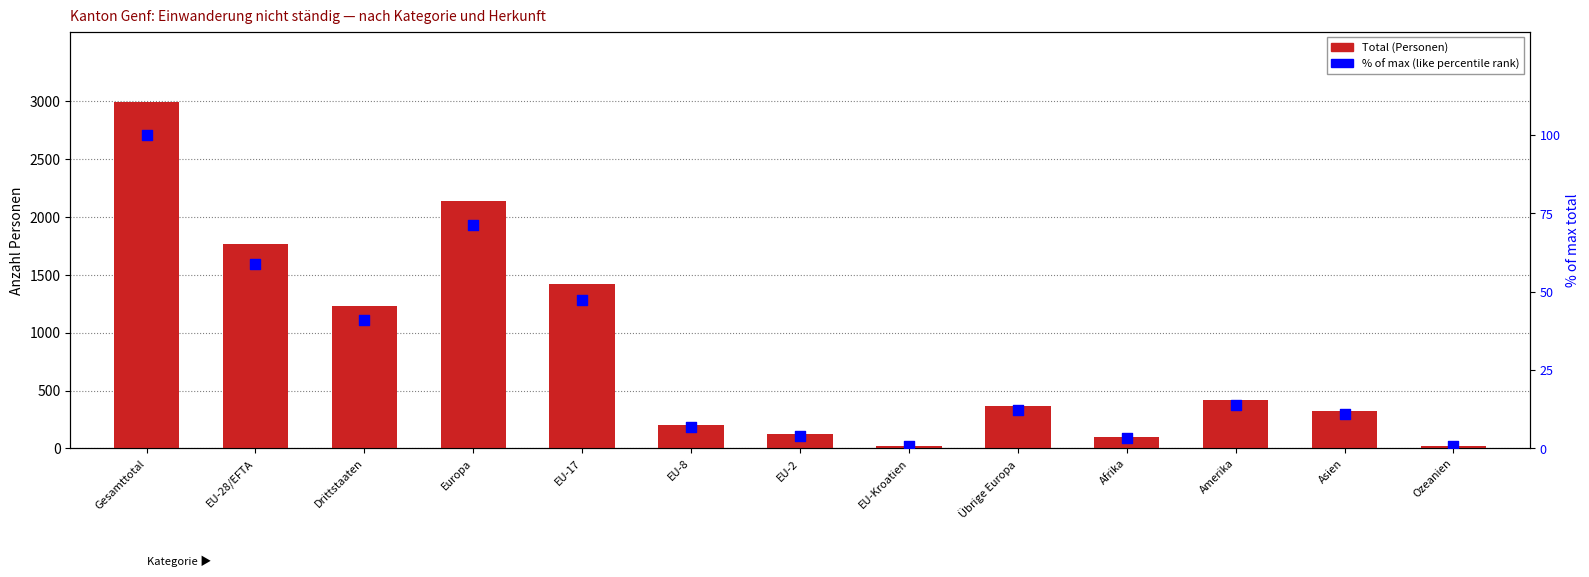

Is the value of Total at EU-17 greater than the value of % of max total at Gesamttotal?

Yes